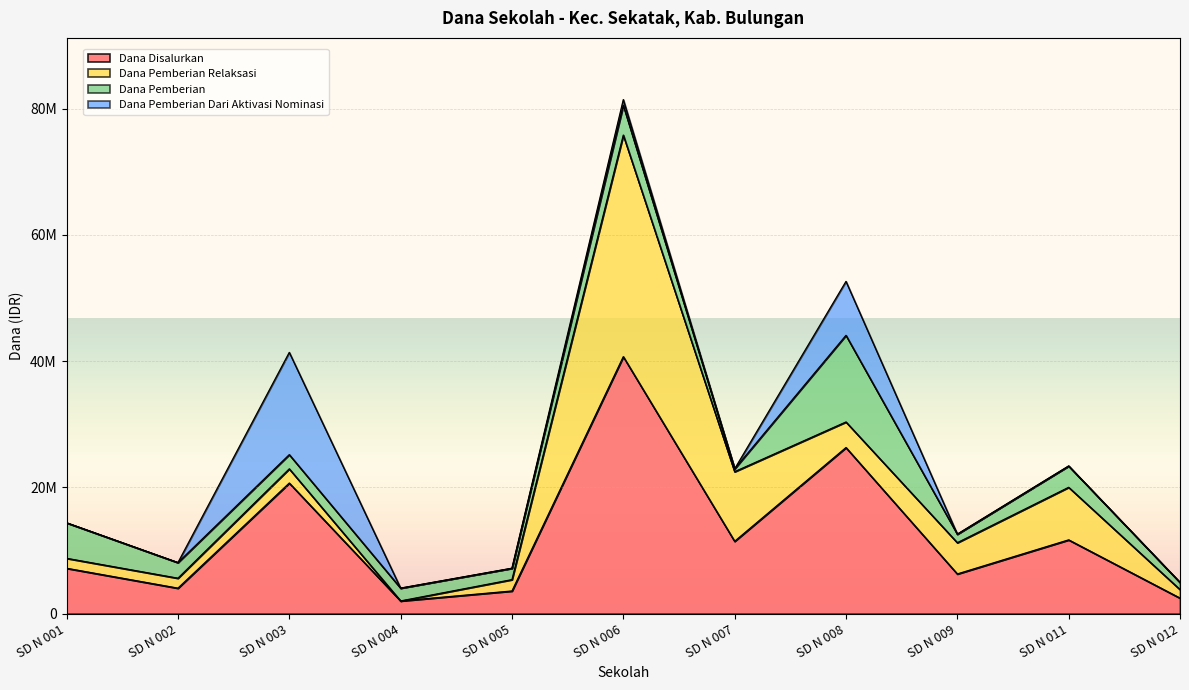

Rank the series by their maximum value, from lowest to highest.

Dana Pemberian, Dana Pemberian Dari Aktivasi Nominasi, Dana Pemberian Relaksasi, Dana Disalurkan